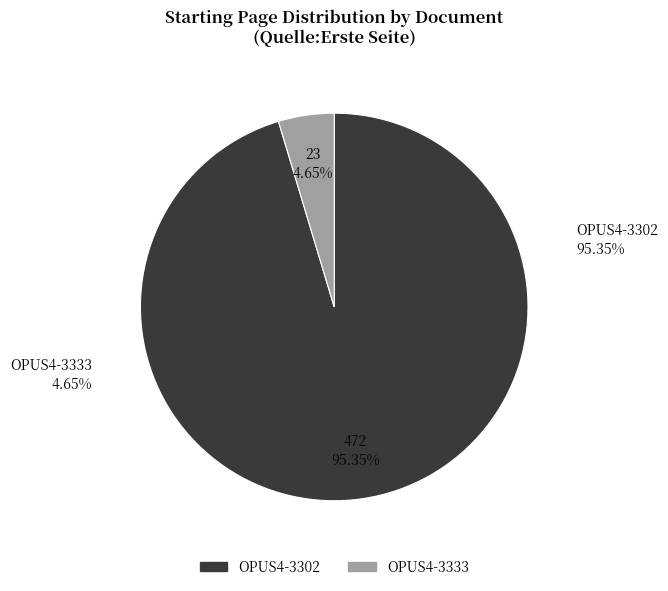

To the nearest percent, what portion does OPUS4-3302 represent?

95%